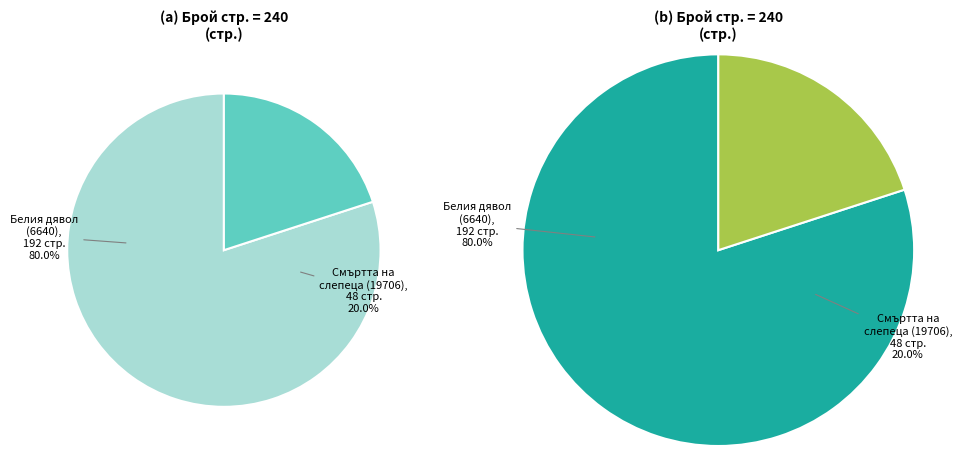

Rank the categories by value from lowest to highest.

19706, 6640